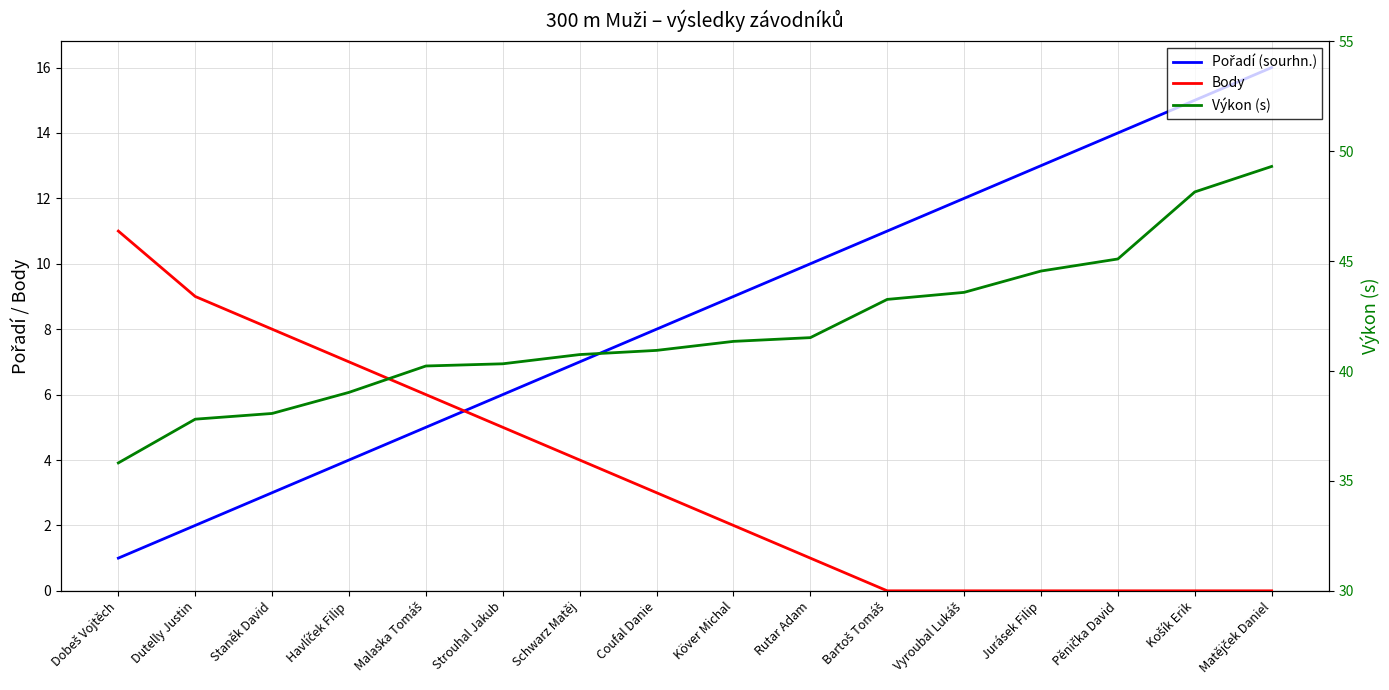

Is the value of Výkon (s) at Malaska Tomáš greater than the value of Pořadí (sourhn.) at Köver Michal?

Yes